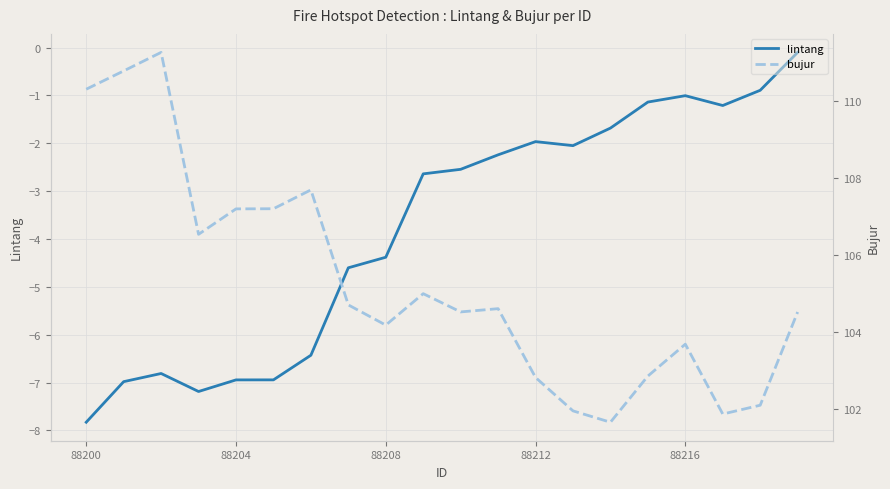

What is the lowest value of the lintang series?

-7.8